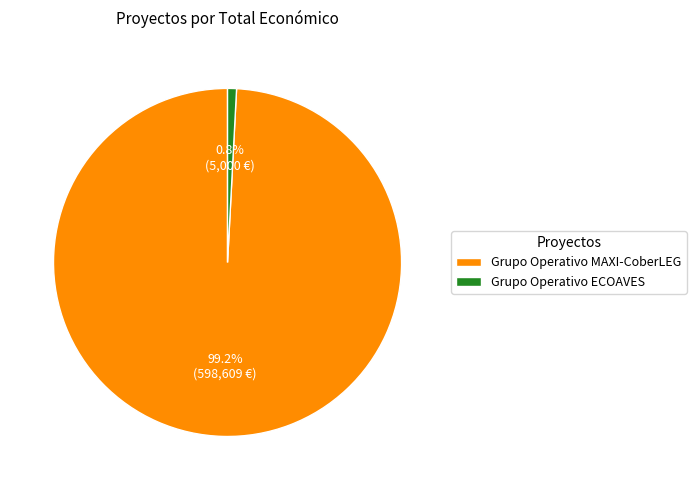

Is there any slice that represents more than half of the pie?

Yes